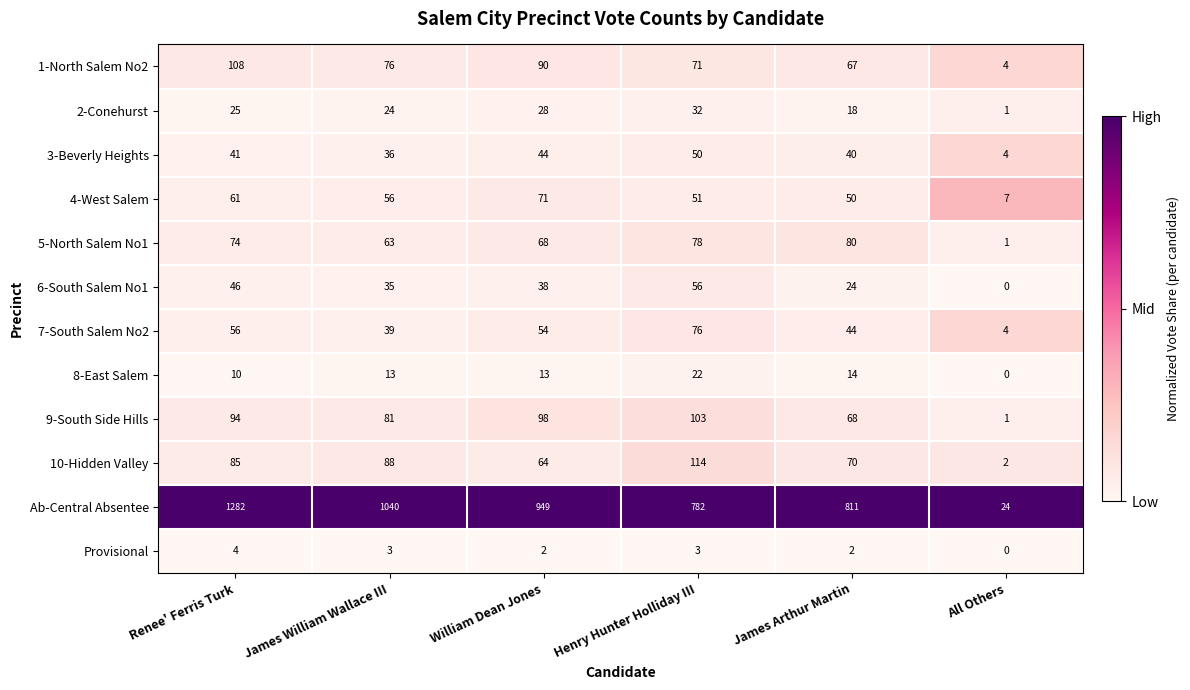

Which series has the largest total across all categories?

Ab-Central Absentee